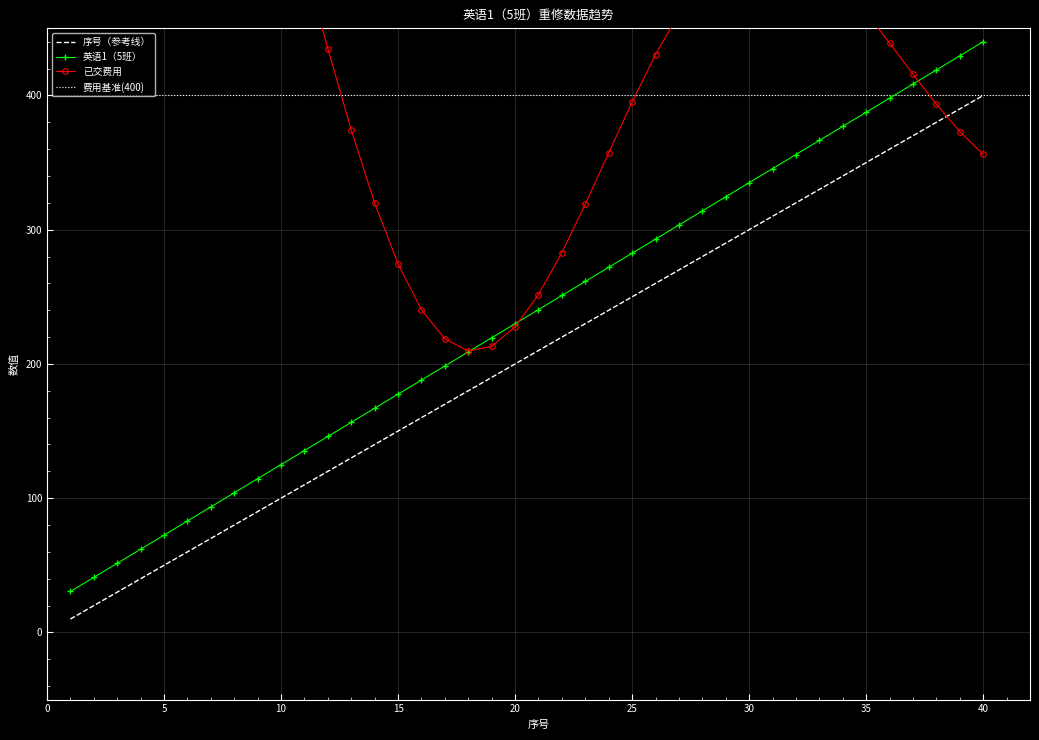

Rank the categories by value from lowest to highest.

1, 2, 3, 4, 5, 6, 7, 8, 9, 10, 11, 12, 13, 14, 15, 16, 17, 18, 19, 20, 21, 22, 23, 24, 25, 26, 27, 28, 29, 30, 31, 32, 33, 34, 35, 36, 37, 38, 39, 40